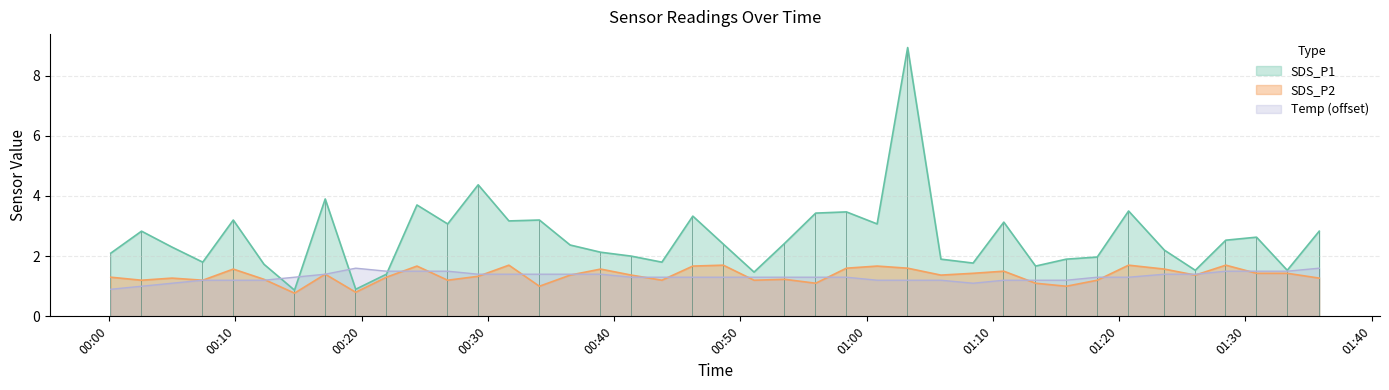

Where does the SDS_P2 series first go above 1?

2023/08/08 00:00:08